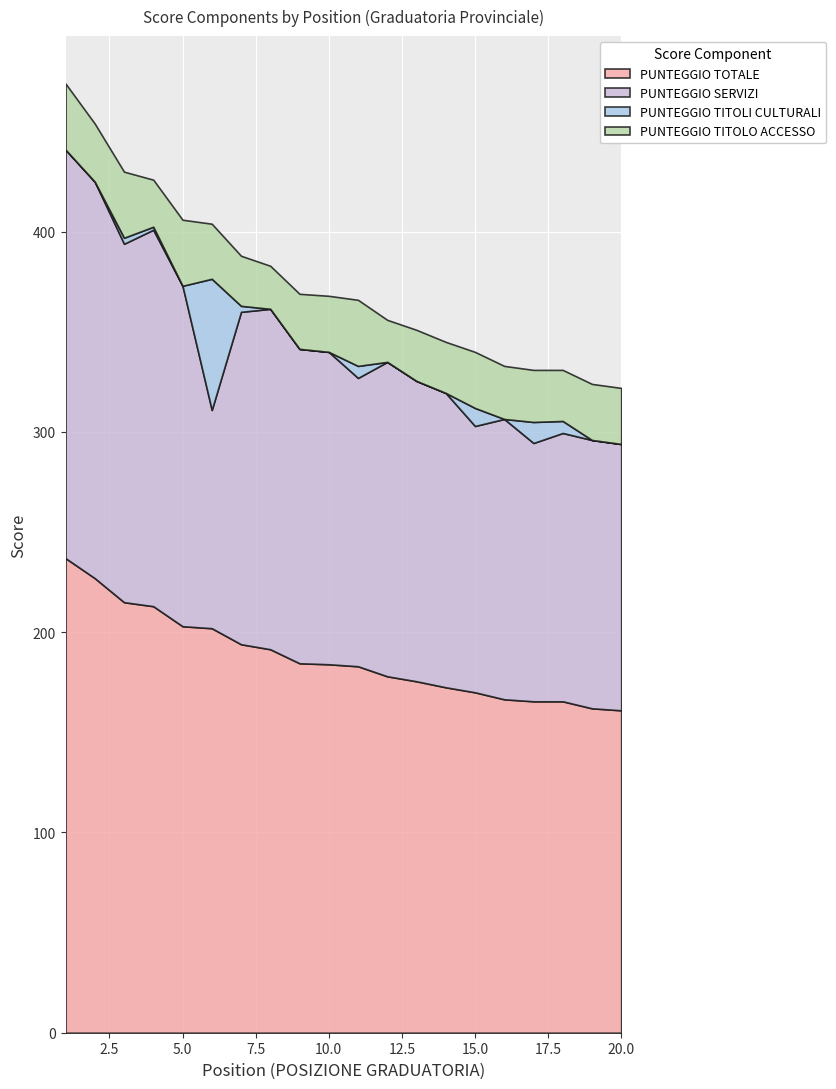

What is the value of the PUNTEGGIO TOTALE point at the 15th from the left?

170.0